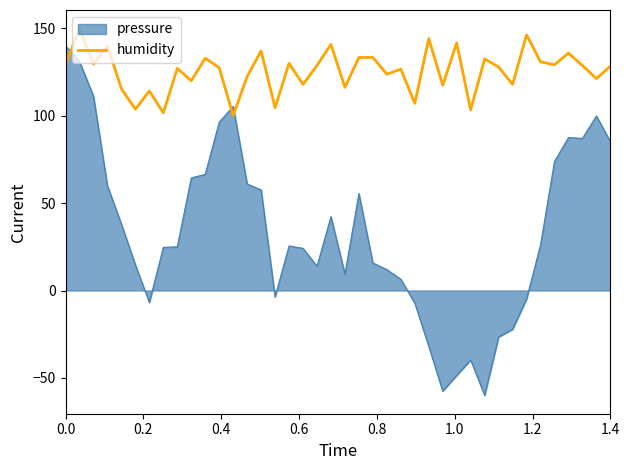

Rank the series by their maximum value, from highest to lowest.

humidity, pressure